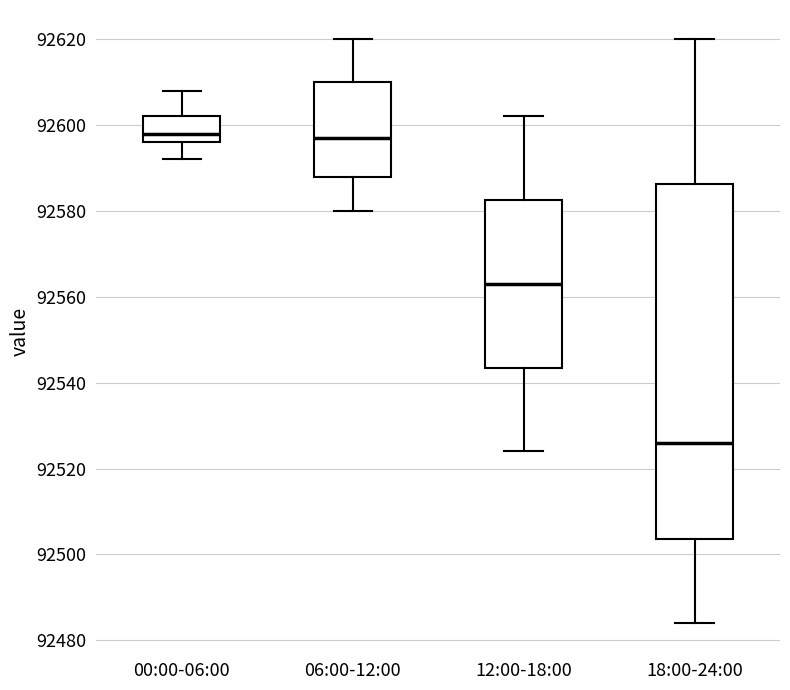

Reading left to right, read every box against the y-axis: the position of its median line, the range the box covers, and the ends of its whiskers. The values are not printed on the chart, so give them approximately, as read against the axis.

00:00-06:00: median 92598, box 92596 to 92602, whiskers 92592 to 92608
06:00-12:00: median 92598, box 92588 to 92610, whiskers 92580 to 92620
12:00-18:00: median 92564, box 92544 to 92582, whiskers 92524 to 92602
18:00-24:00: median 92526, box 92504 to 92586, whiskers 92484 to 92620